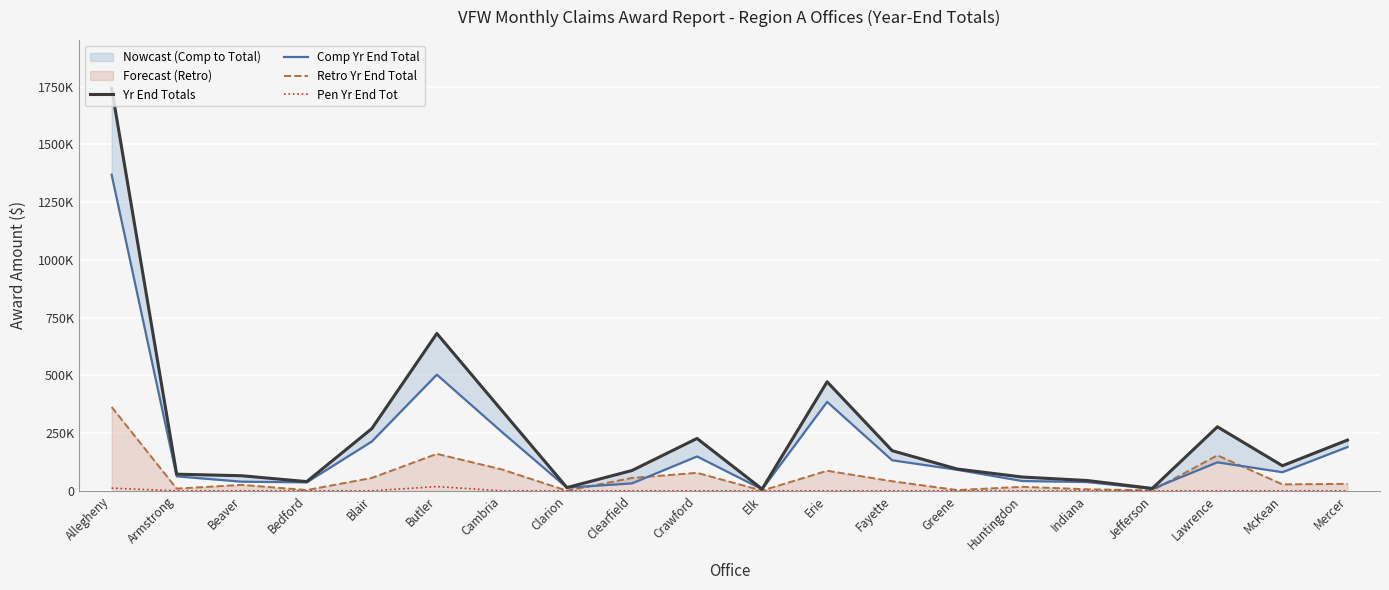

At how many categories does at least one series exceed 220083?

7